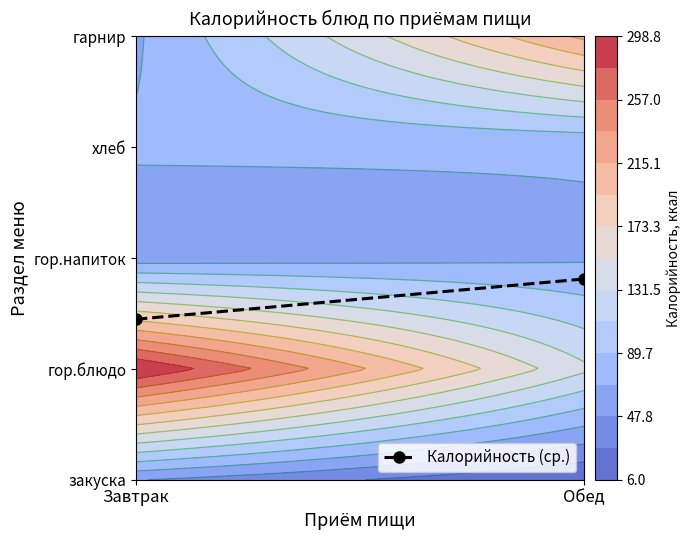

What is the sum of the values at Обед and Завтрак?

3.3